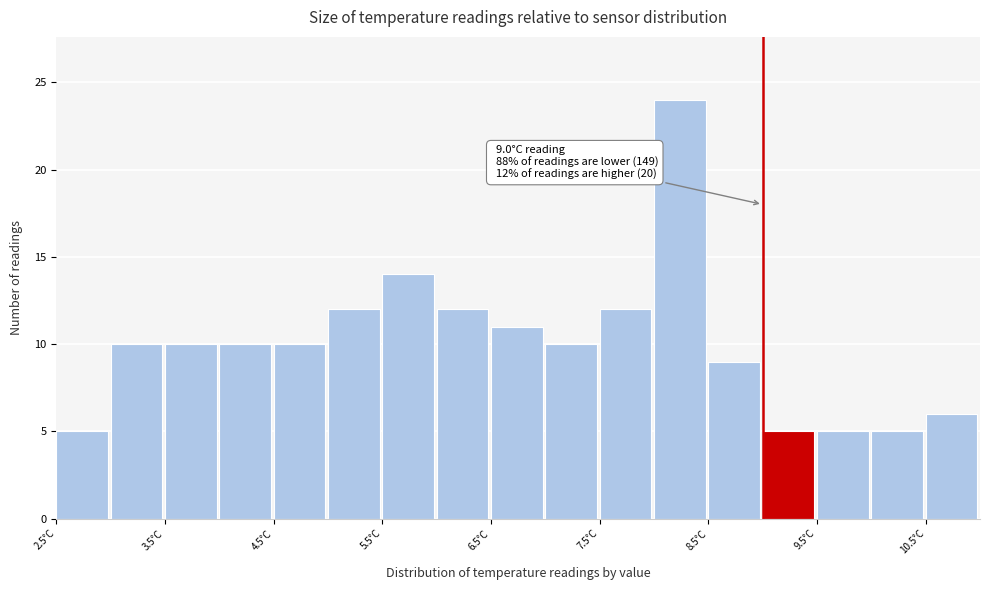

Over which range of the x-axis is the bar tallest?

8.0 to 8.5